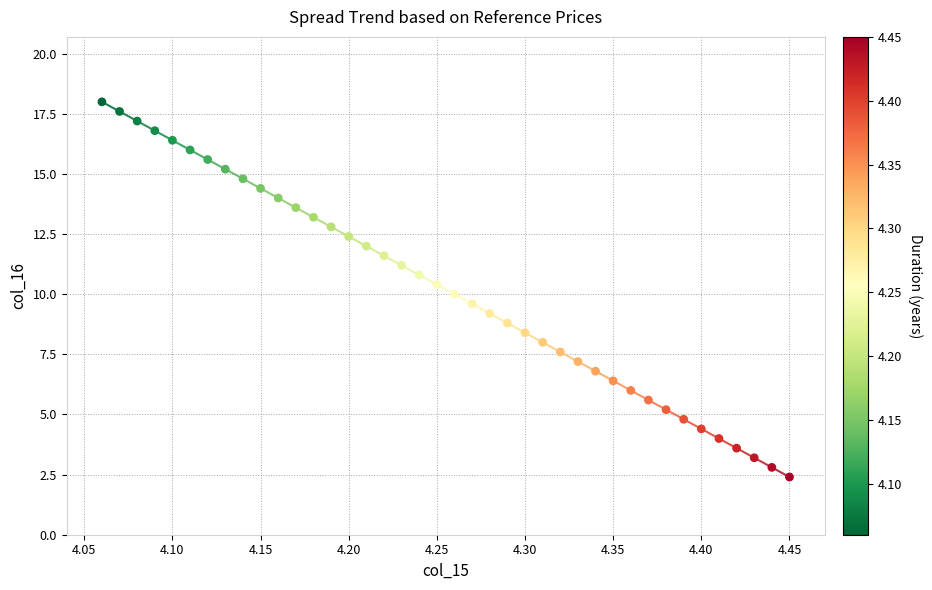

What is the range of Y values (max minus min)?

15.6